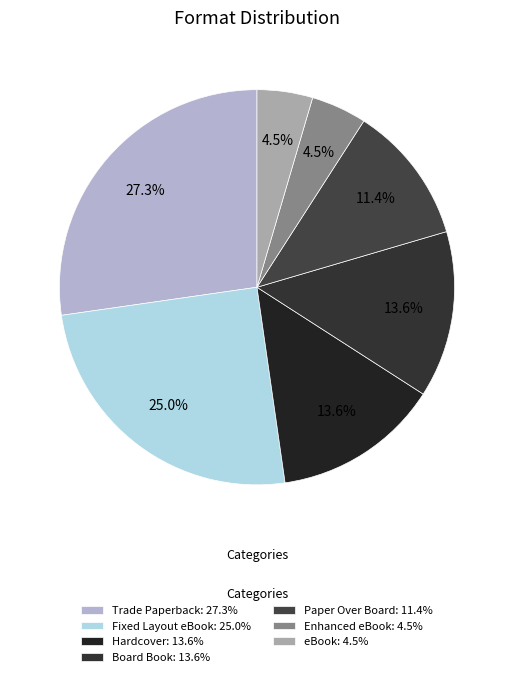

To the nearest percent, what percentage of the pie is Enhanced eBook?

5%